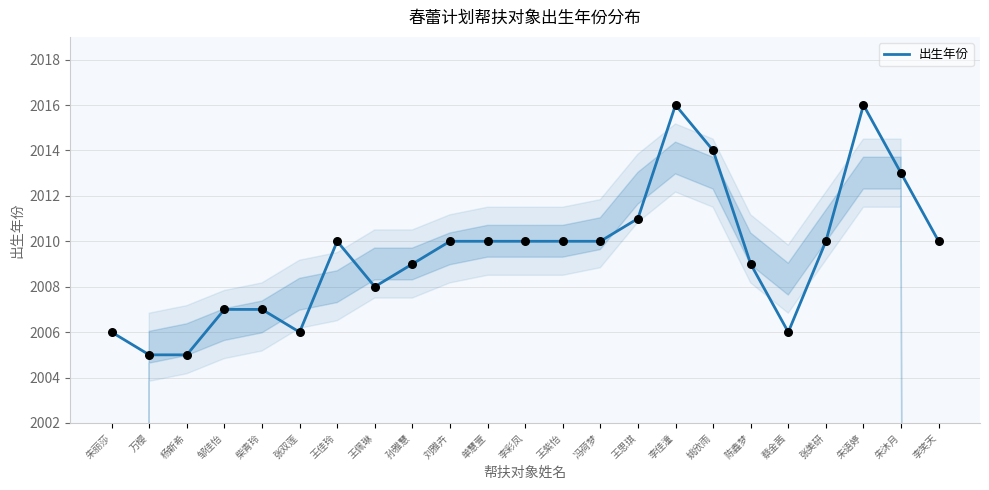

What is the ratio of the value at 邹佳怡 to the value at 王紫怡?

1.0